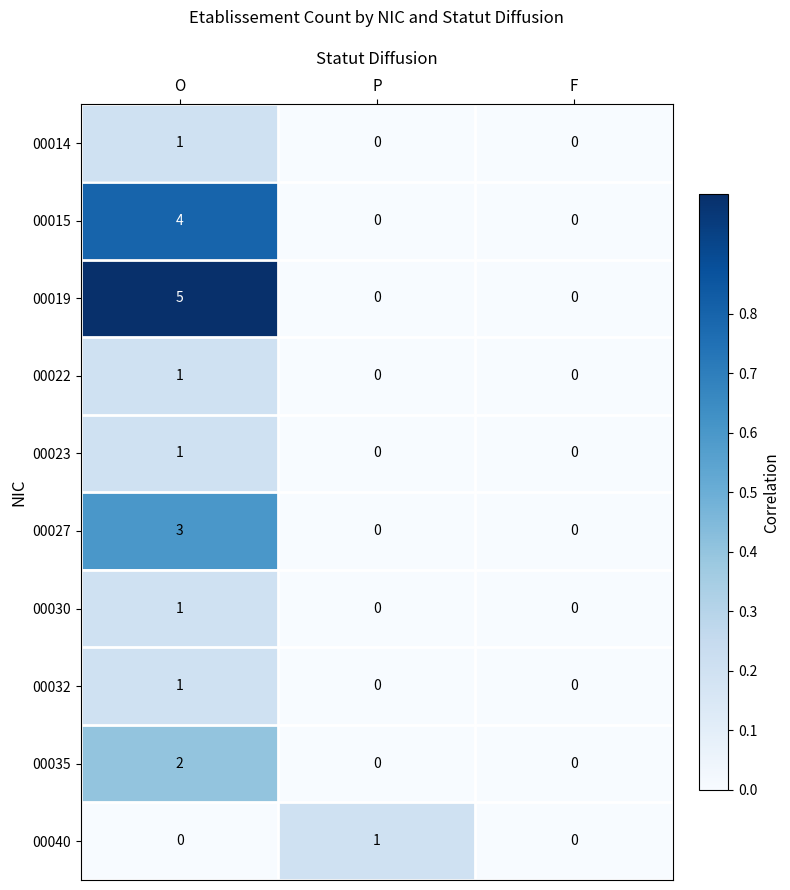

Which series has the largest total across all categories?

00019